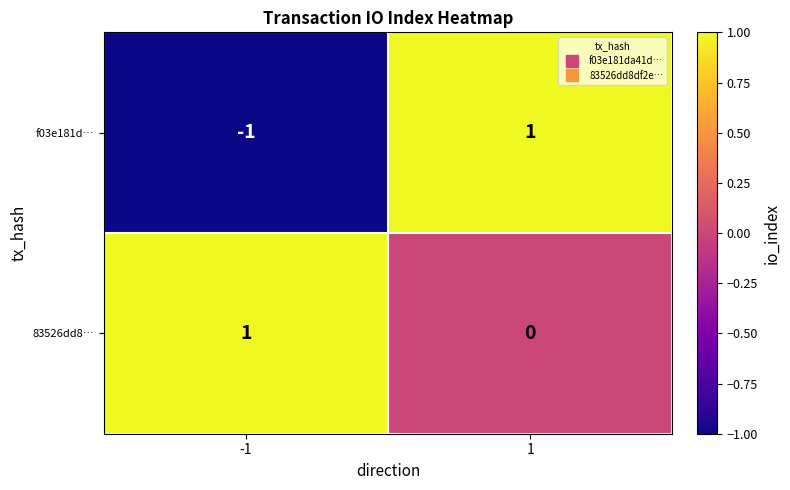

Which series changed the most between -1 and 1?

f03e181d…